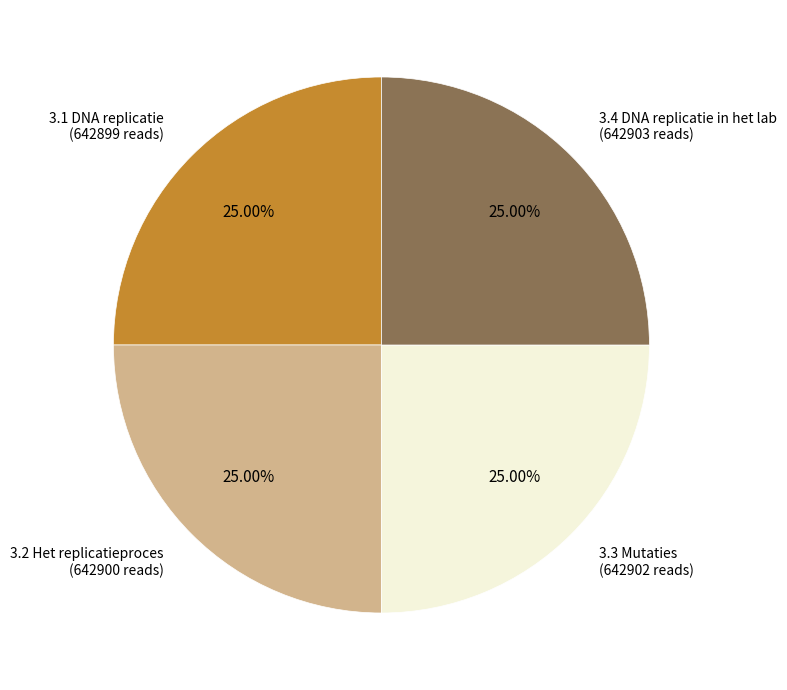

What is the ratio of the value at 3.3 Mutaties (642902 reads) to the value at 3.1 DNA replicatie (642899 reads)?

1.0